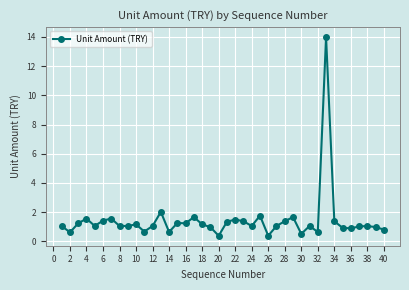

What is the value of the 7th point from the left?

1.6